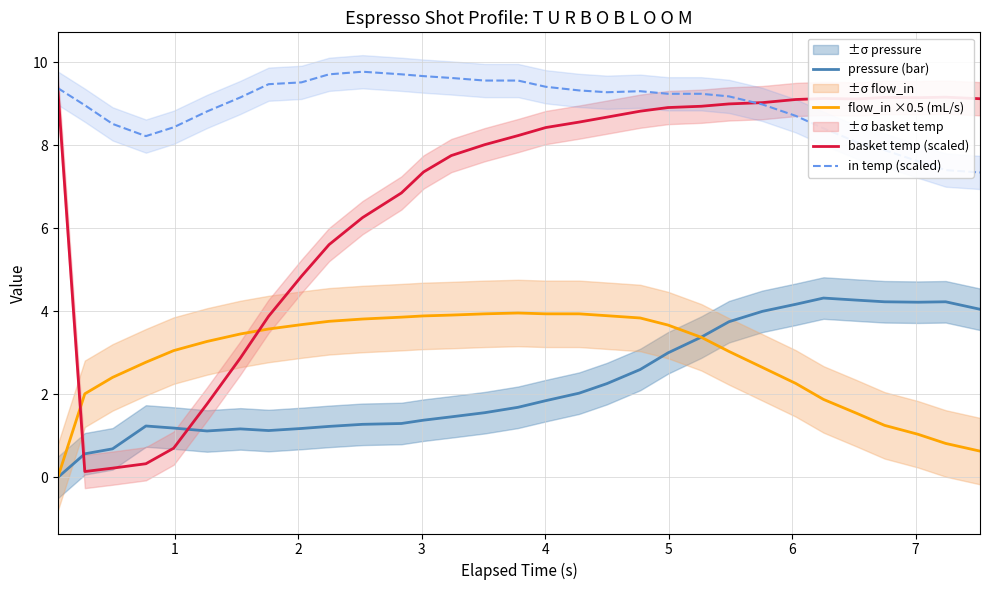

Is this an area chart (filled region under the line)?

No